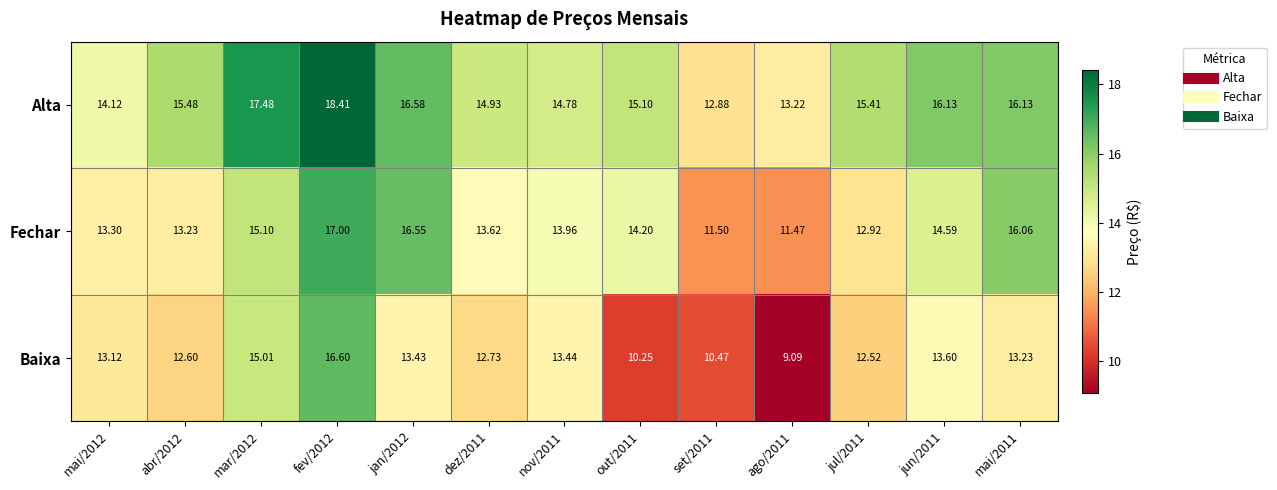

Is the value of Baixa at out/2011 greater than the value of Alta at jul/2011?

No